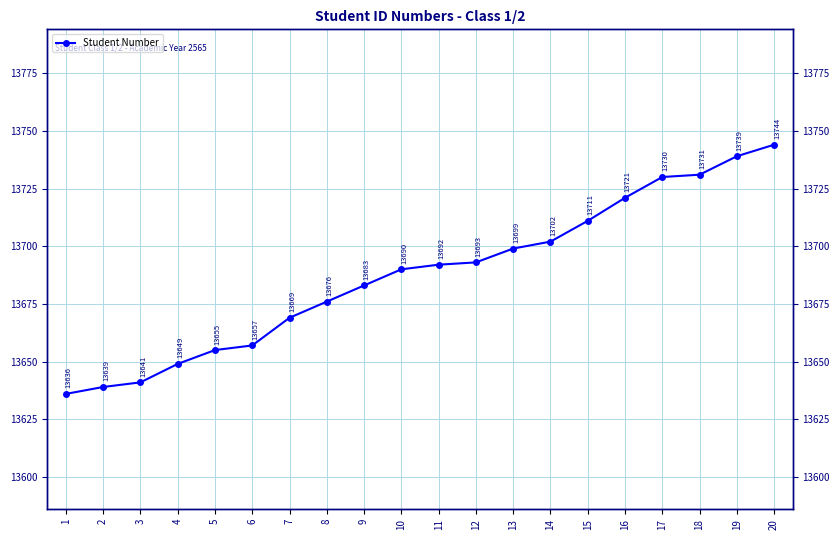

True or false: the data shows 19686 at 5.

False